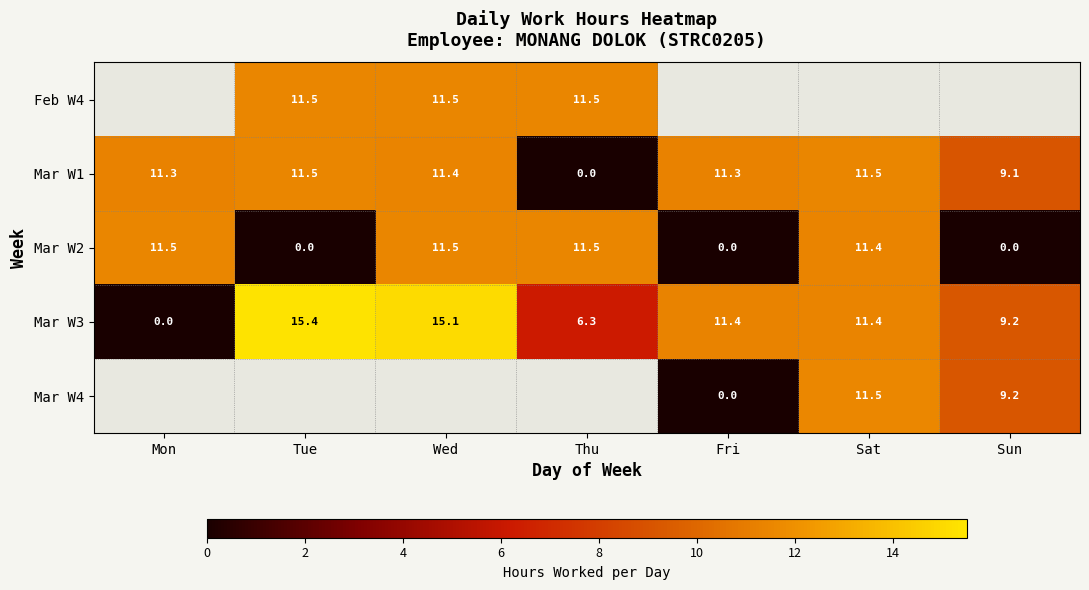

Is the value of Feb W4 at Wed greater than the value of Mar W1 at Wed?

Yes